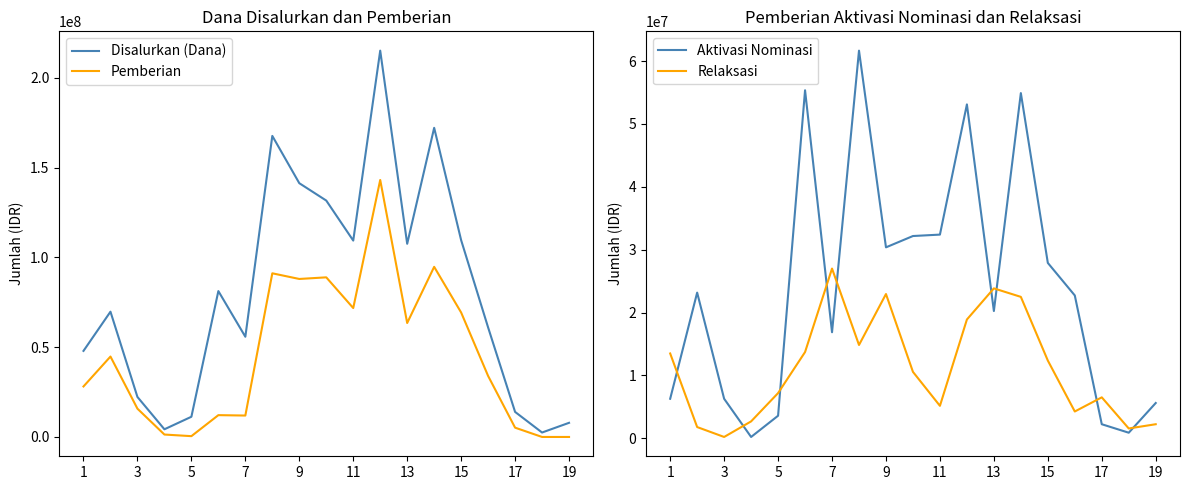

True or false: Aktivasi Nominasi has more than 2 points higher than both neighbors.

True